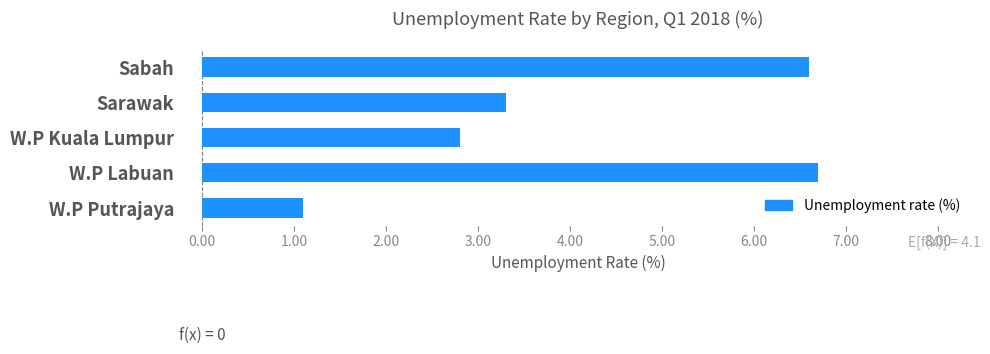

What is the value of the 5th bar from the top?

1.1